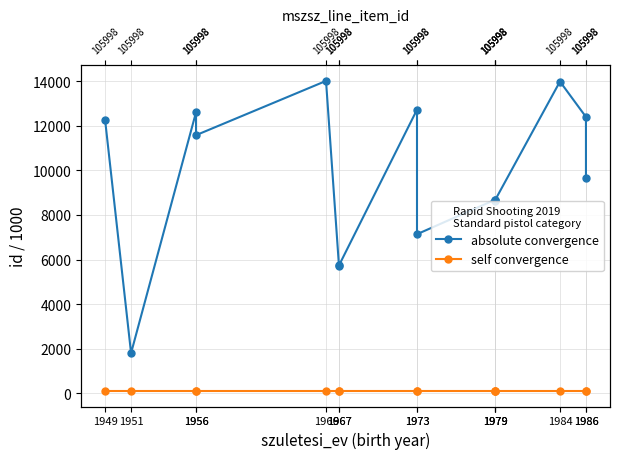

Which series has the largest total across all categories?

absolute convergence